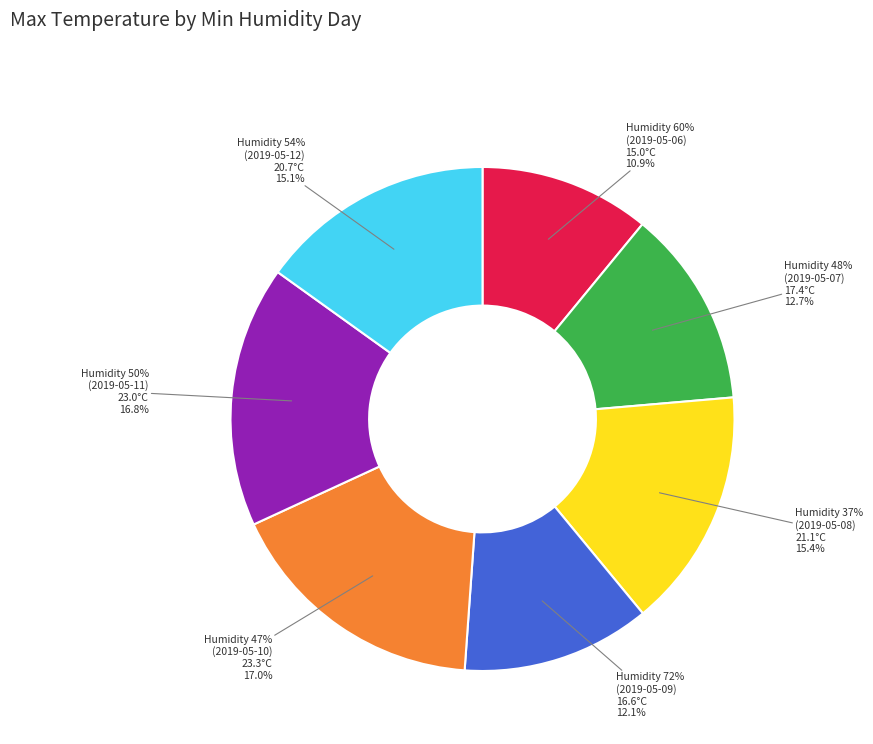

To the nearest percent, what portion does 72 represent?

12%